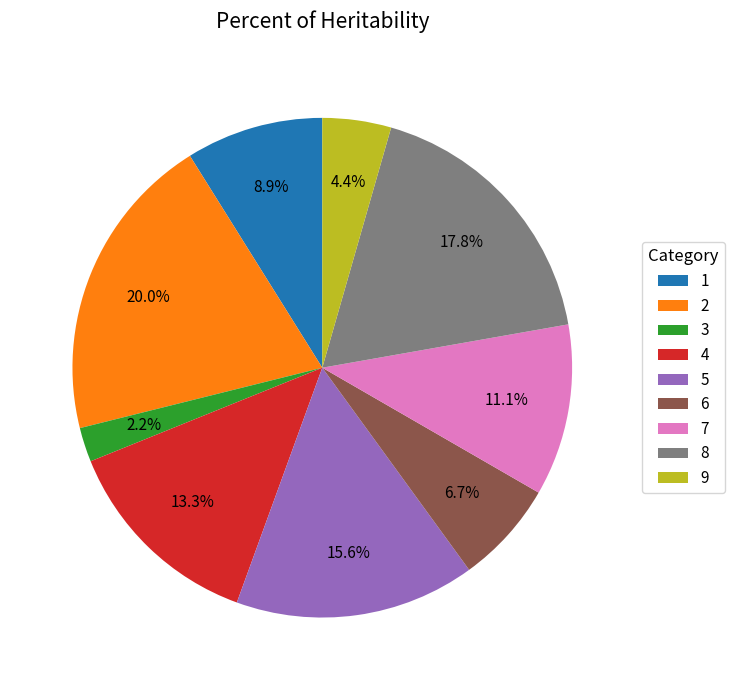

Count the number of slices in the pie.

9